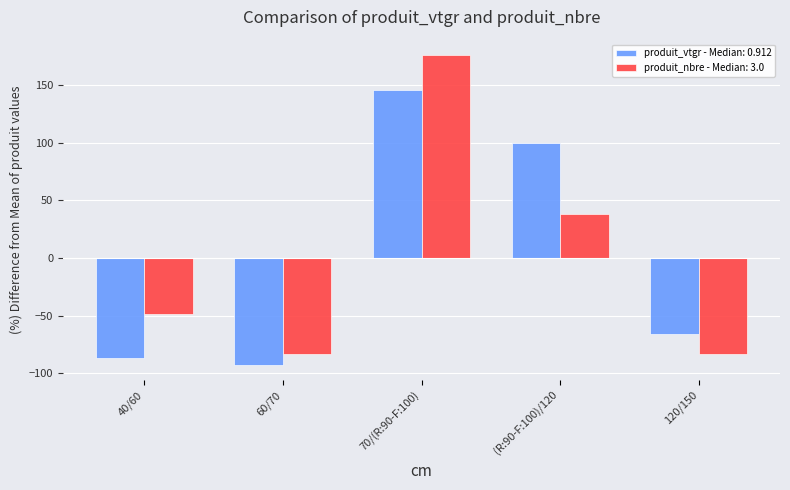

Reading right to left, list all the values displayed in this chart.

produit_vtgr - Median: 0.912: -65.7	99.6	145.4	-92.3	-87.0
produit_nbre - Median: 3.0: -82.8	37.9	175.9	-82.8	-48.3